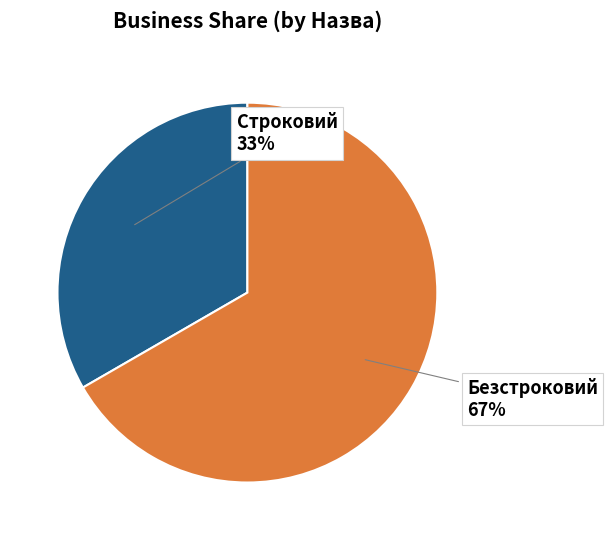

To the nearest percent, what is the average slice percentage?

50%